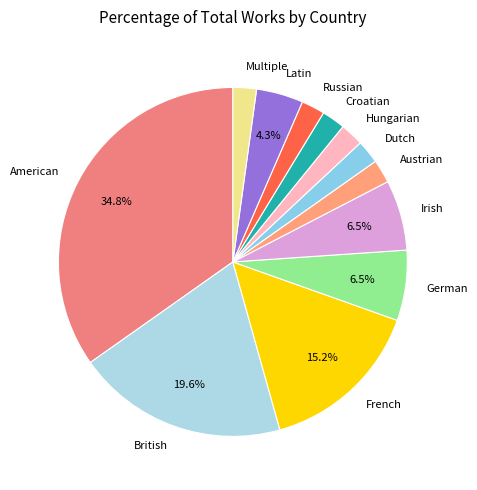

Which slice is the largest?

American